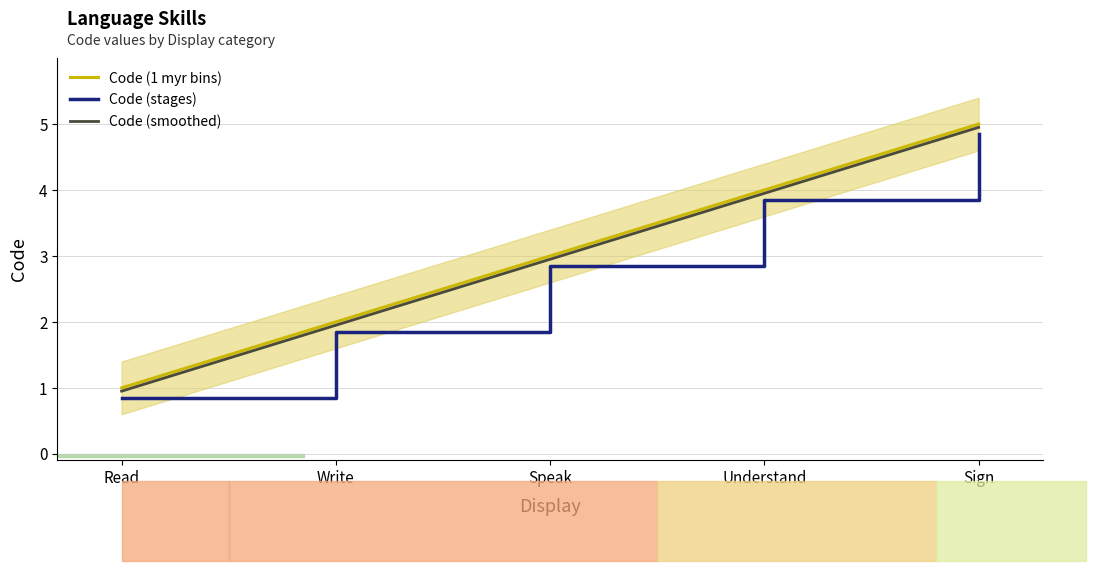

What is the difference between the second highest and second lowest values in the Code (1 myr bins) series?

2.0